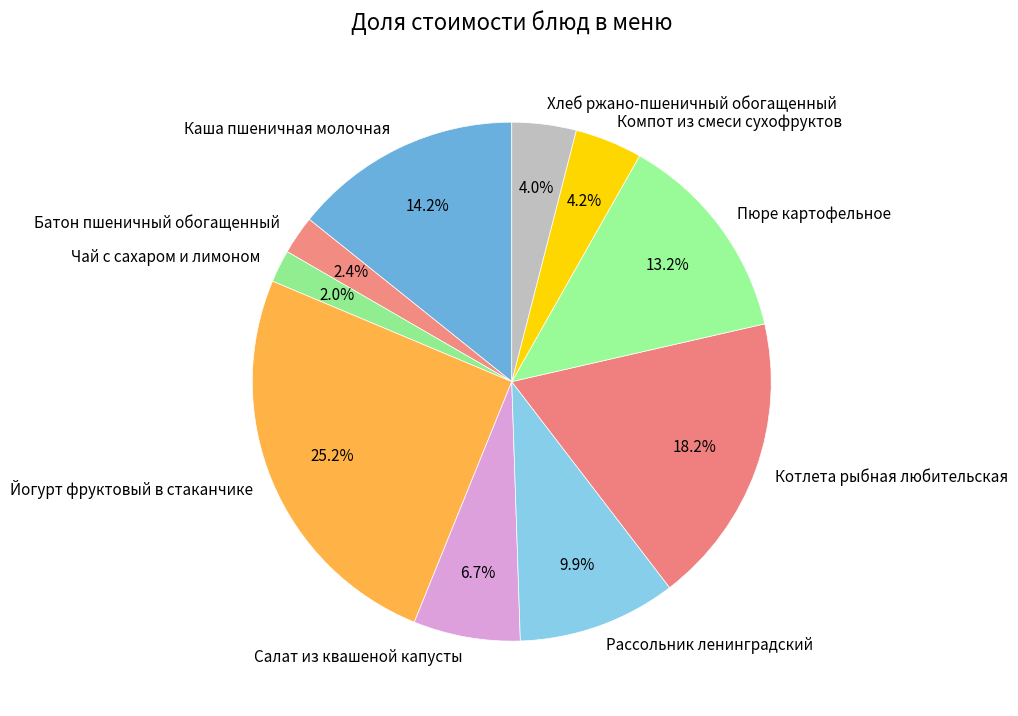

Which category has the biggest portion of the pie?

Йогурт фруктовый в стаканчике